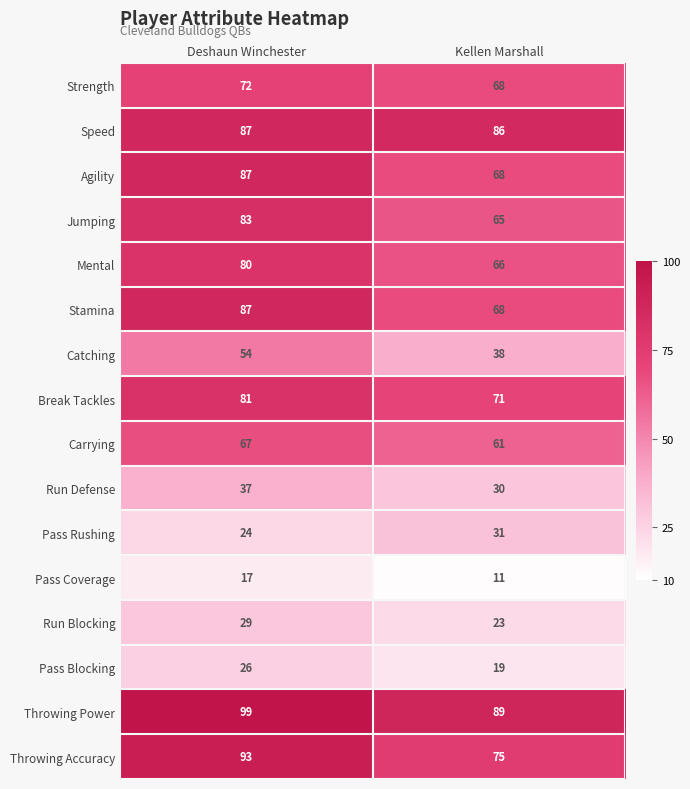

What is the spread (max minus min) of values at Kellen Marshall?

78